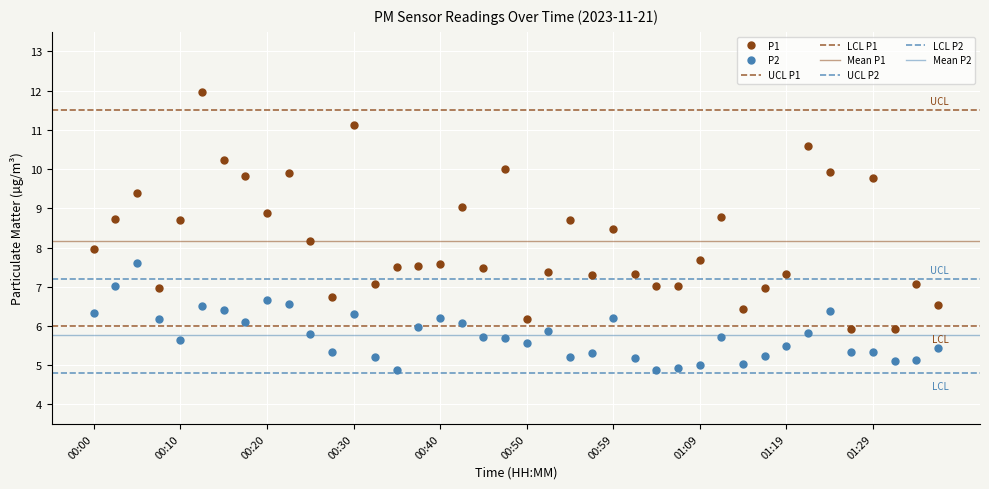

Which has a higher value, 00:45 or 00:47?

00:47